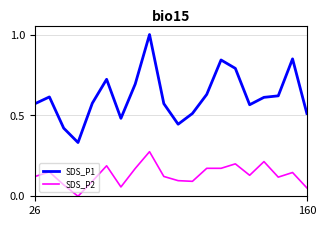

Does the chart display data point markers on the line(s)?

No